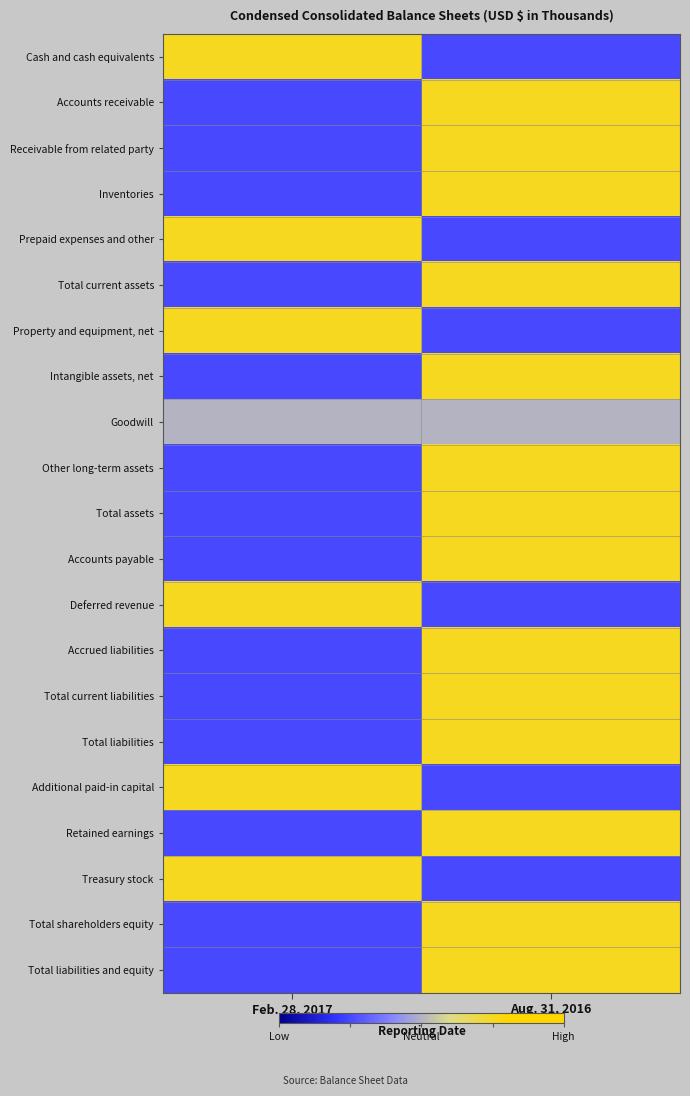

At which category does the chart reach its minimum across all series?

Aug. 31, 2016